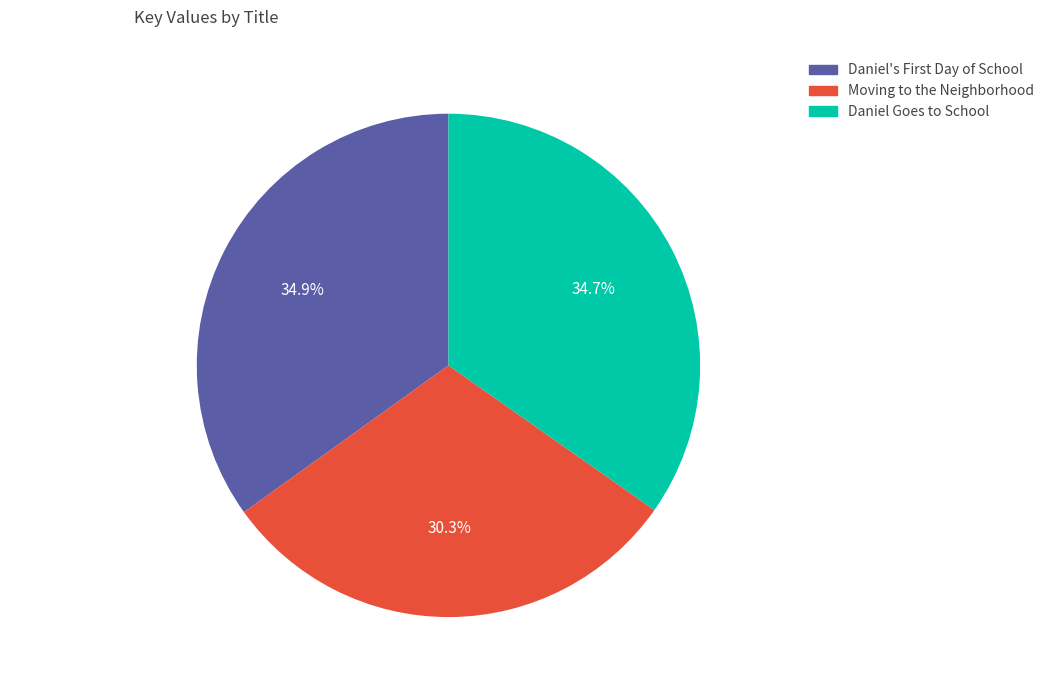

The Daniel Goes to School slice represents 35% of the pie. True or false?

True